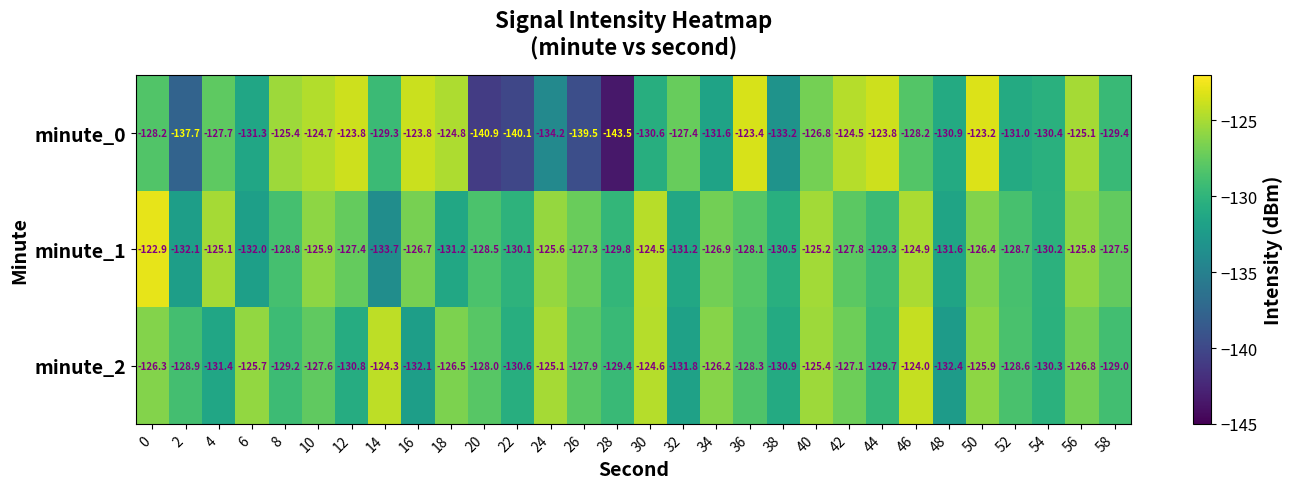

Rank the series by their maximum value, from lowest to highest.

minute_2, minute_0, minute_1